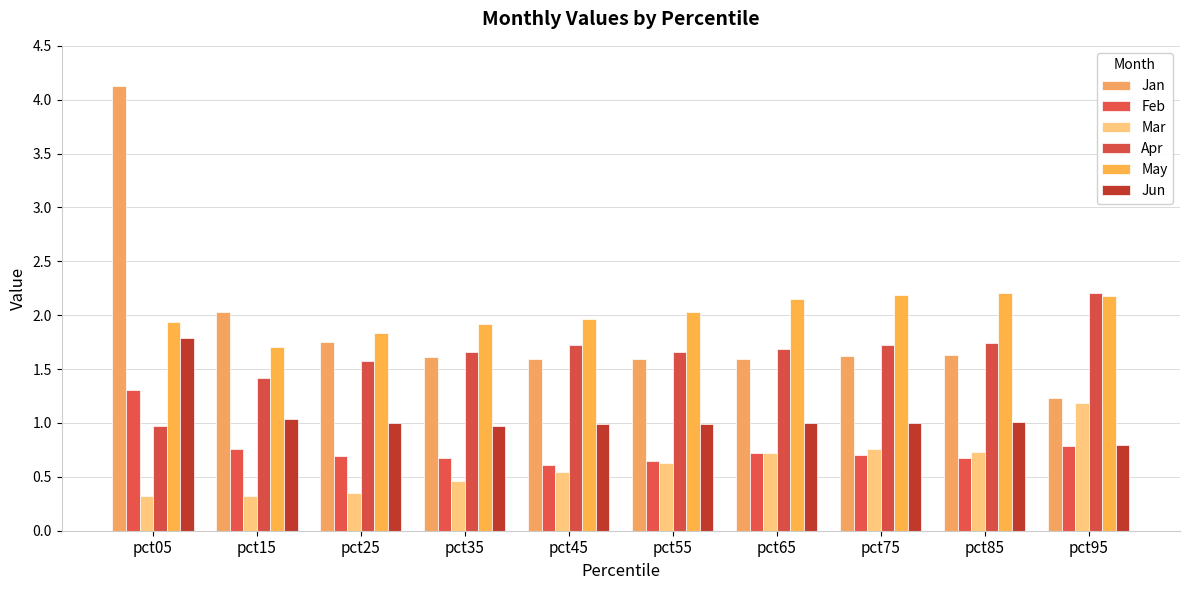

What is the sum of the Jan values at pct25 and pct85?

3.4